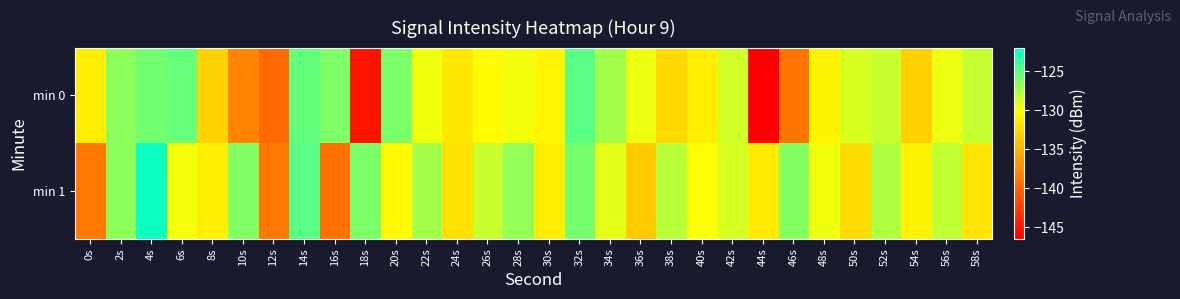

How many categories are shown in the chart?

30